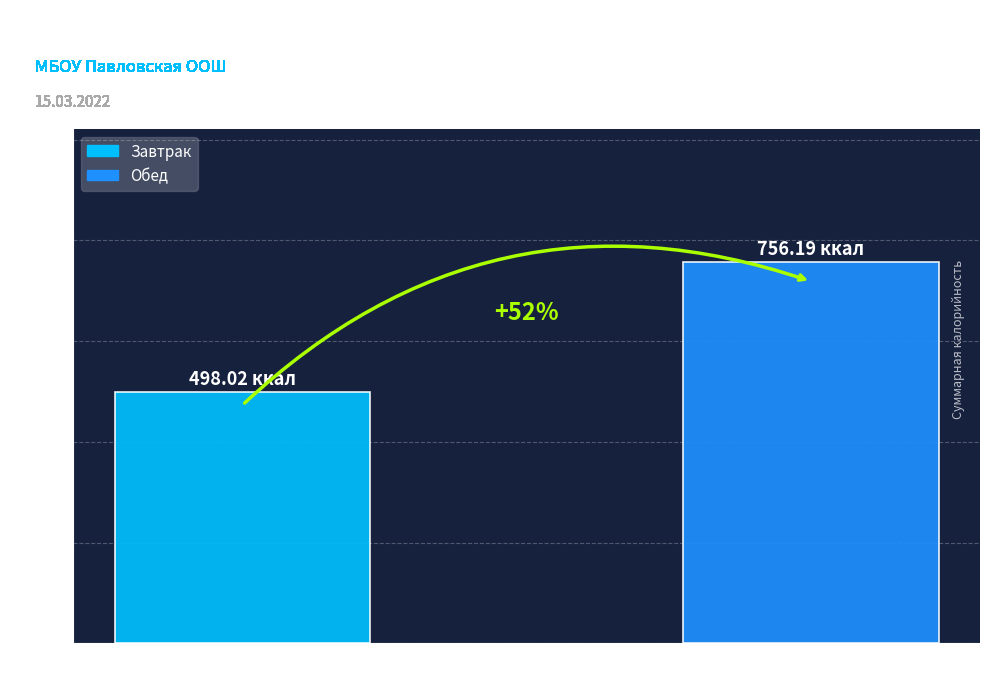

What is the maximum value shown in the chart?

756.2